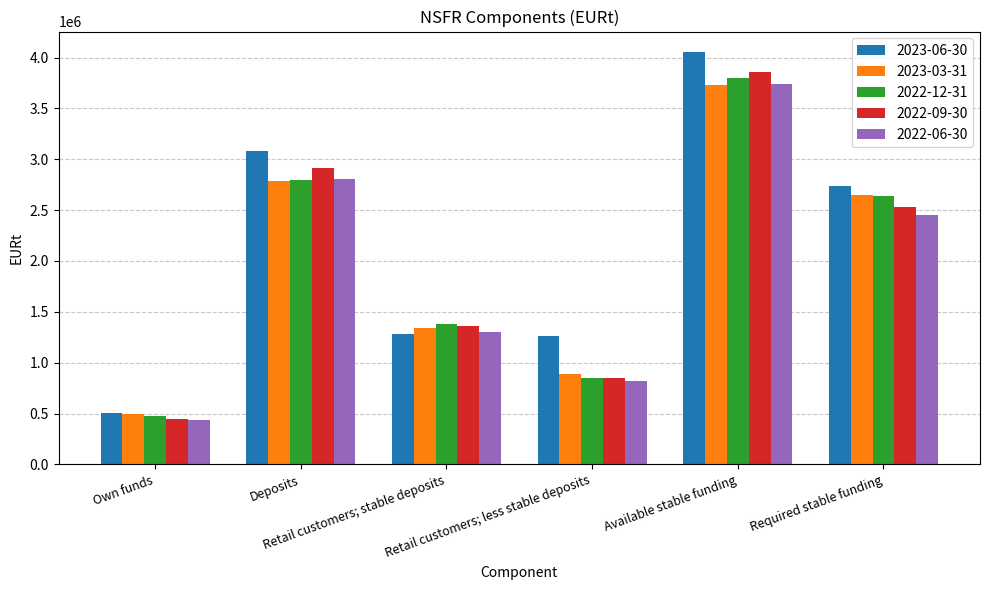

What is the label of the 4th bar from the left?

Retail customers; less stable deposits